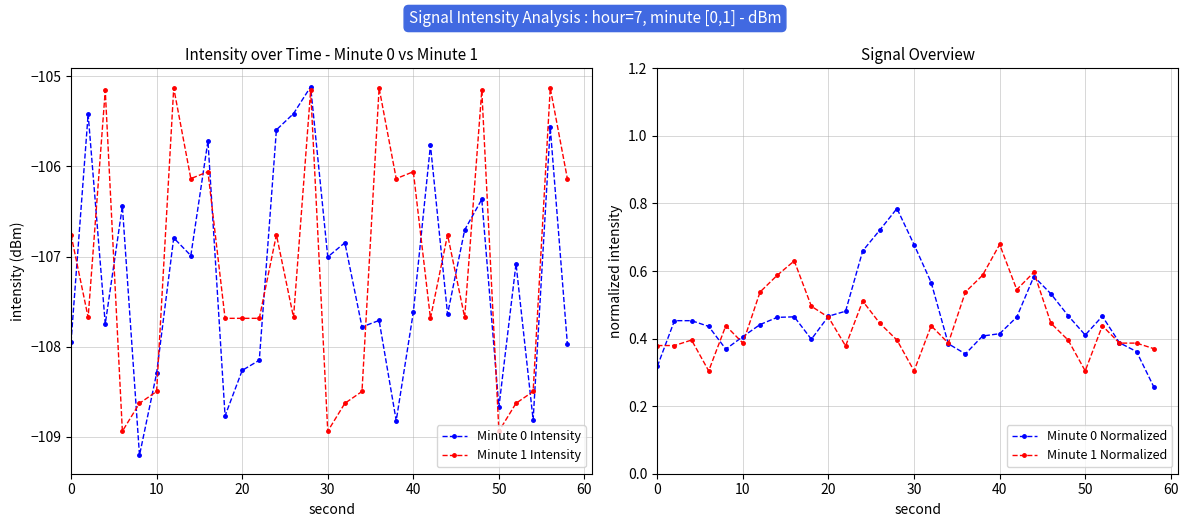

How many Minute 0 Normalized values are between 0 and 1?

30